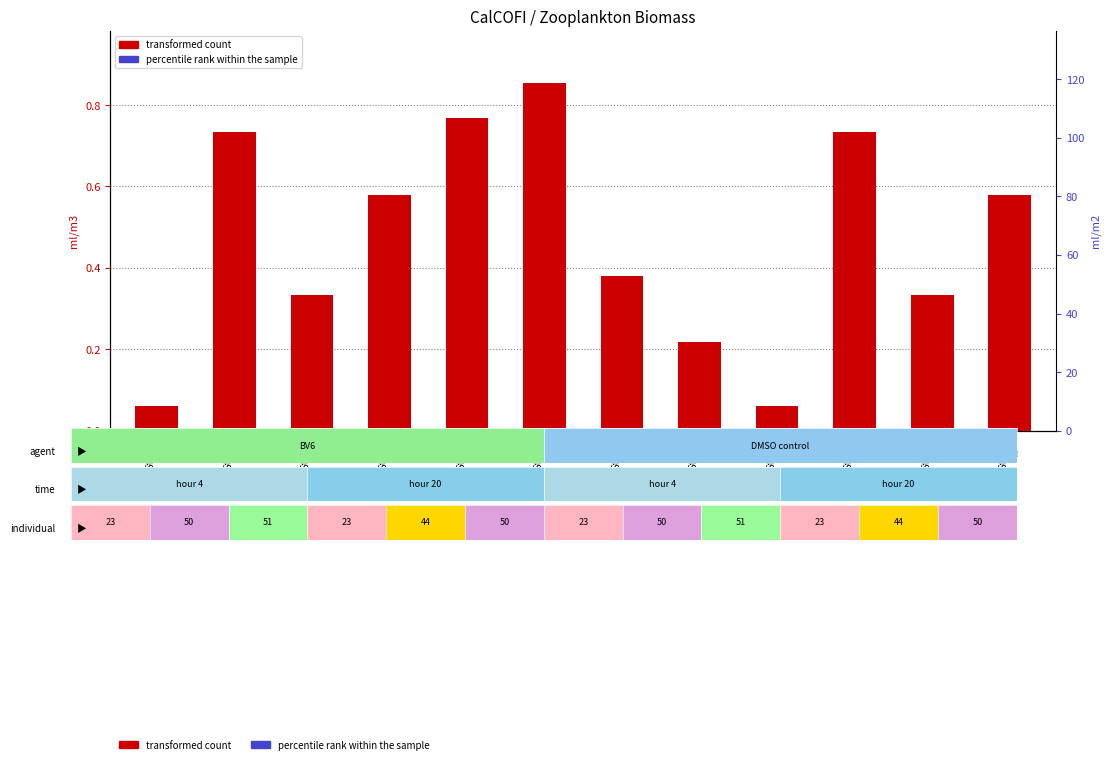

Reading left to right, what are all the values shown in this chart?

Station
55=0.1	Station
57=0.7	Station
55=0.3	Station
65=0.6	Station
67=0.8	Station
60=0.9	Station
70=0.4	Station
80=0.2	Station
55=0.1	Station
57=0.7	Station
55=0.3	Station
65=0.6